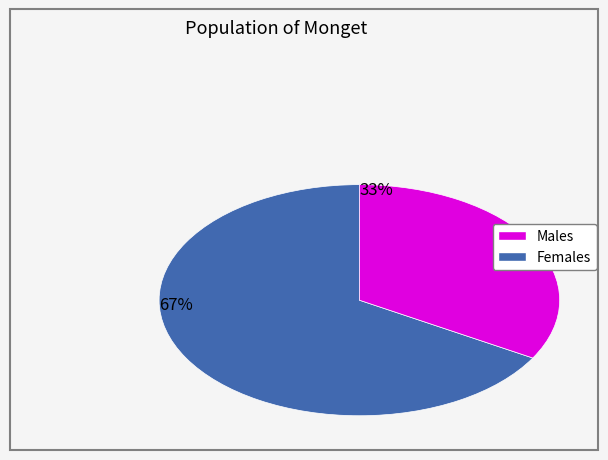

How many slices are in this pie chart?

2